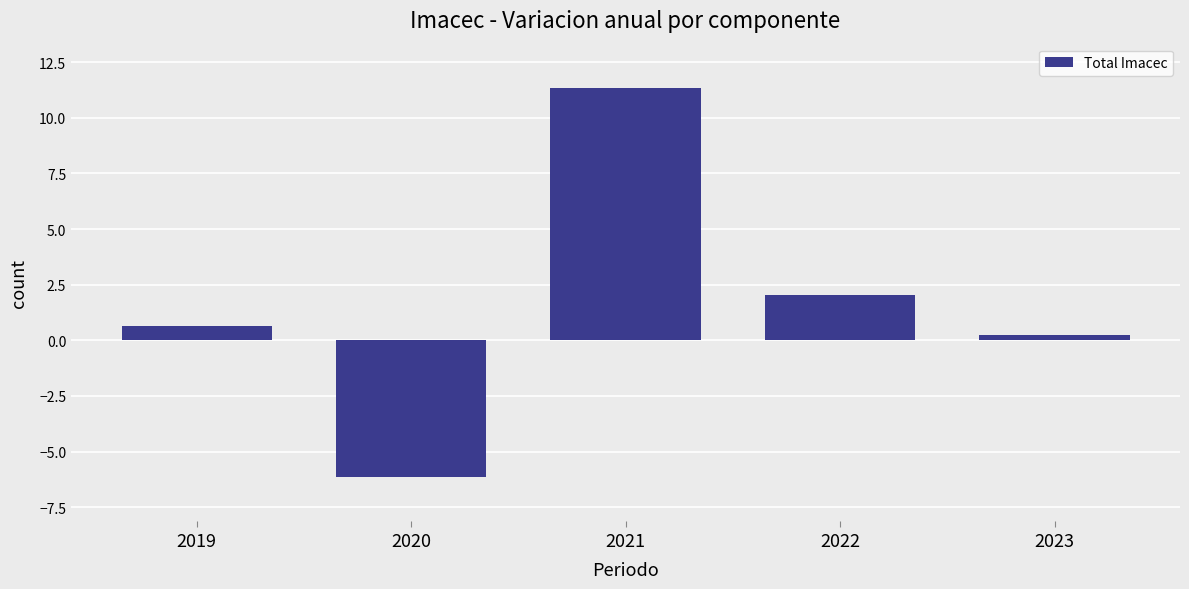

At which label is the value closest to 2?

2022